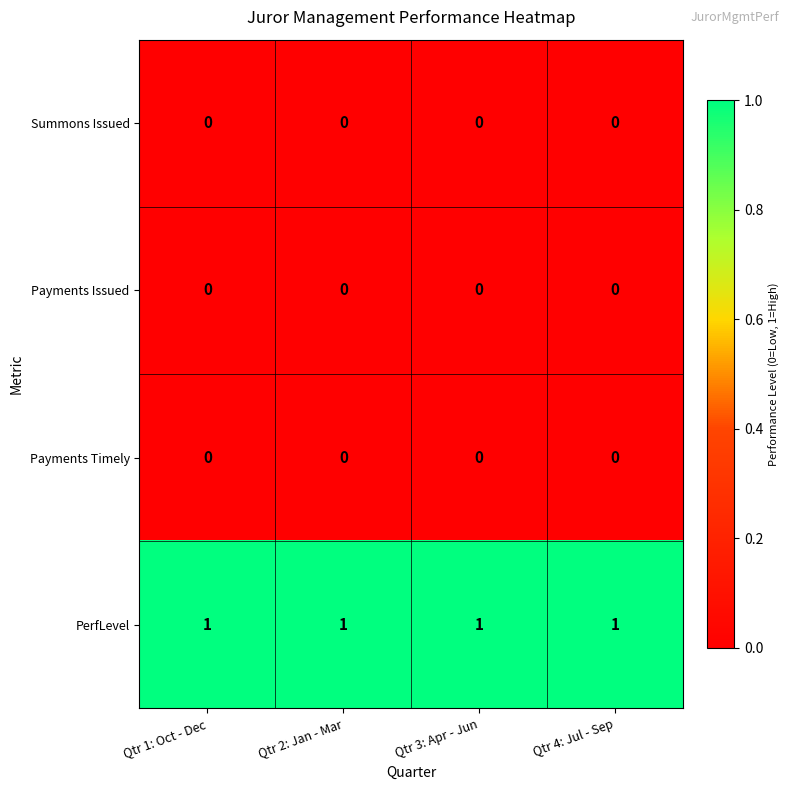

True or false: Payments Timely has a value of 0 at Qtr 4: Jul - Sep.

True